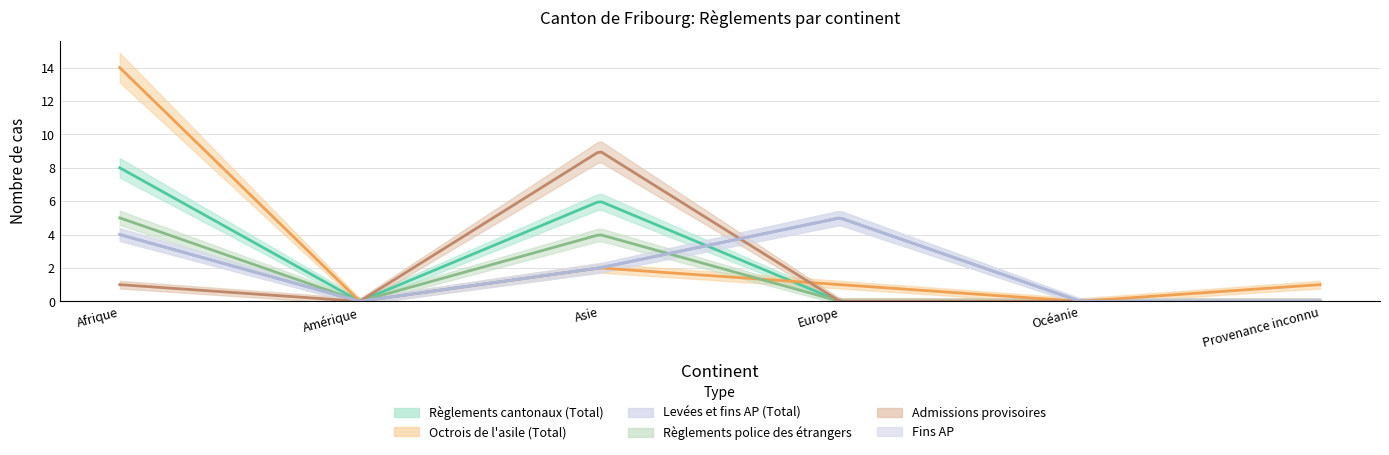

Is it true that Levées et fins AP (Total) equals -2 at Provenance inconnu?

False